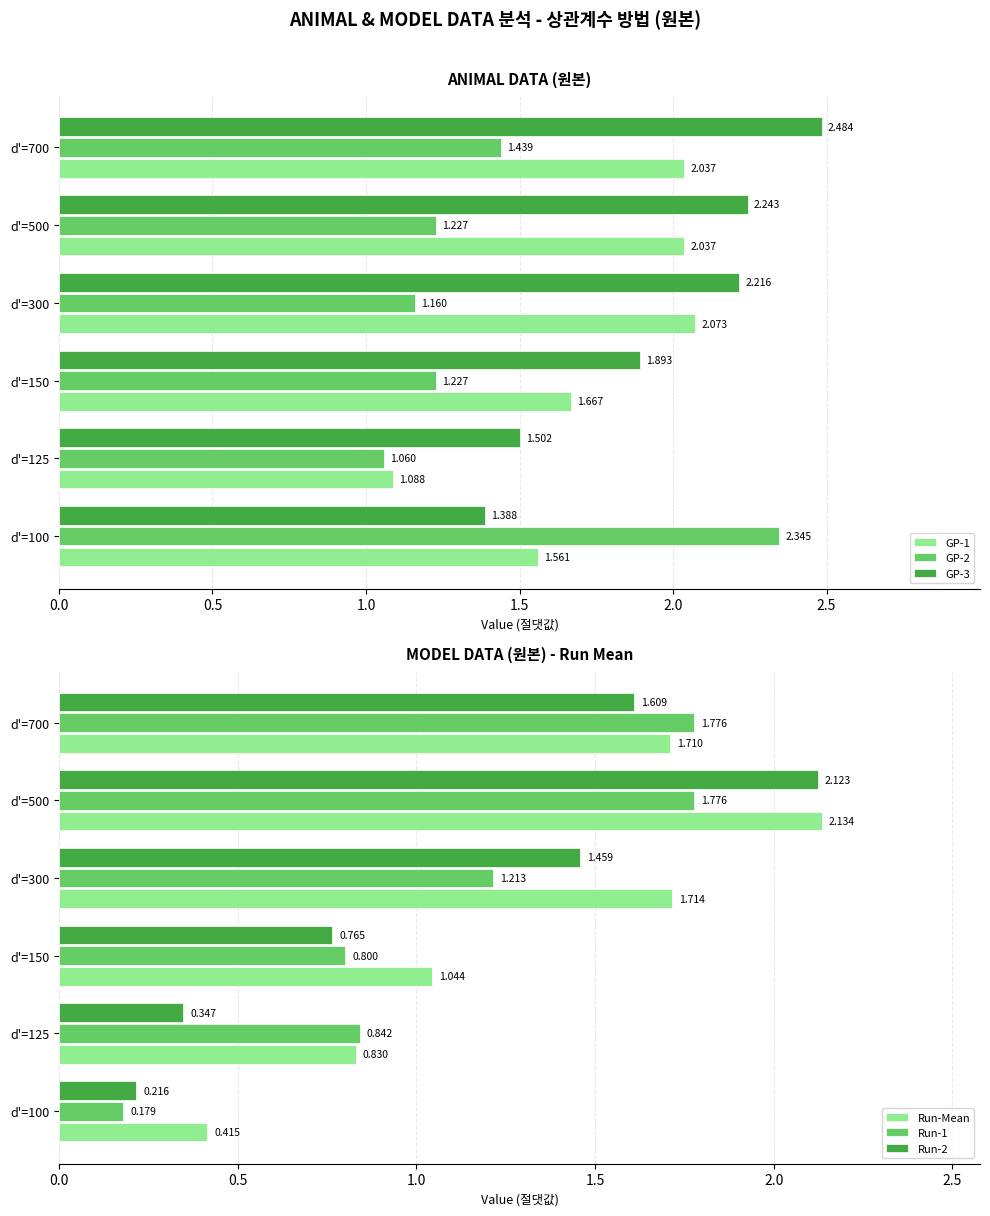

Is the value of GP-2 at d'=500 greater than the value of GP-3 at d'=700?

No